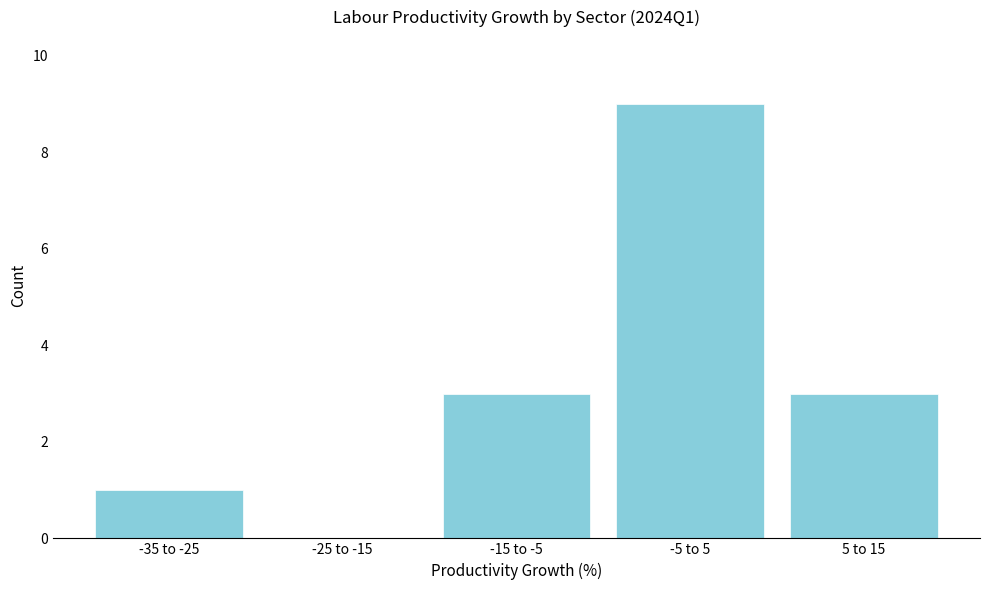

Reading left to right, extract all data points from this chart.

-35 to -25=1	-25 to -15=0	-15 to -5=3	-5 to 5=9	5 to 15=3